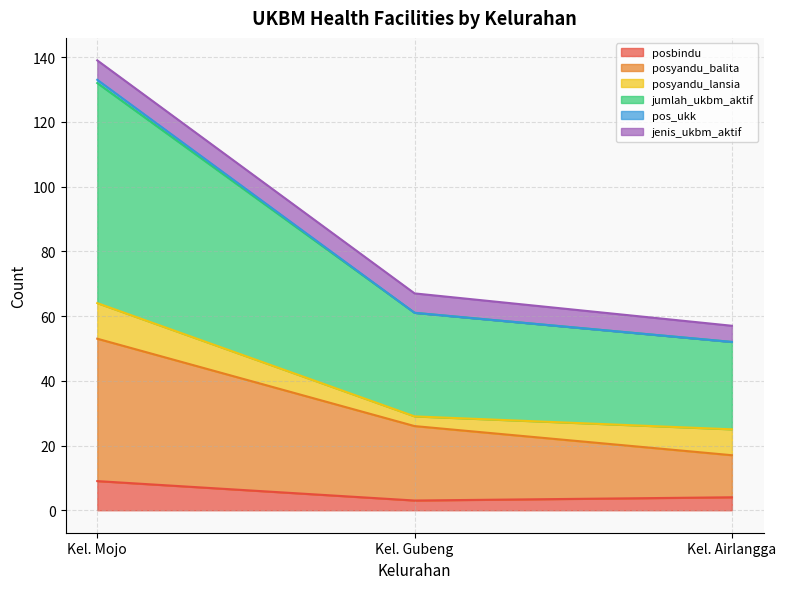

Which series has the largest range (max minus min)?

jumlah_ukbm_aktif